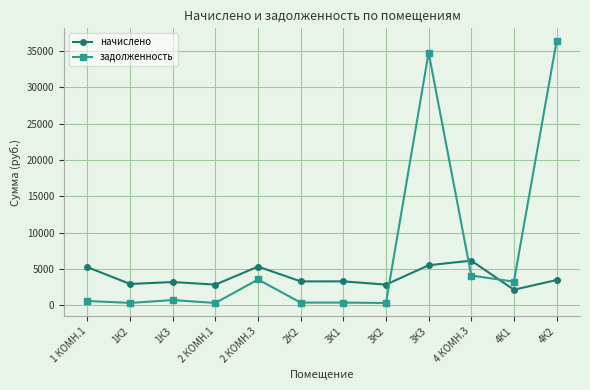

At 2 КОМН.3, list the series in order from largest to smallest.

начислено, задолженность